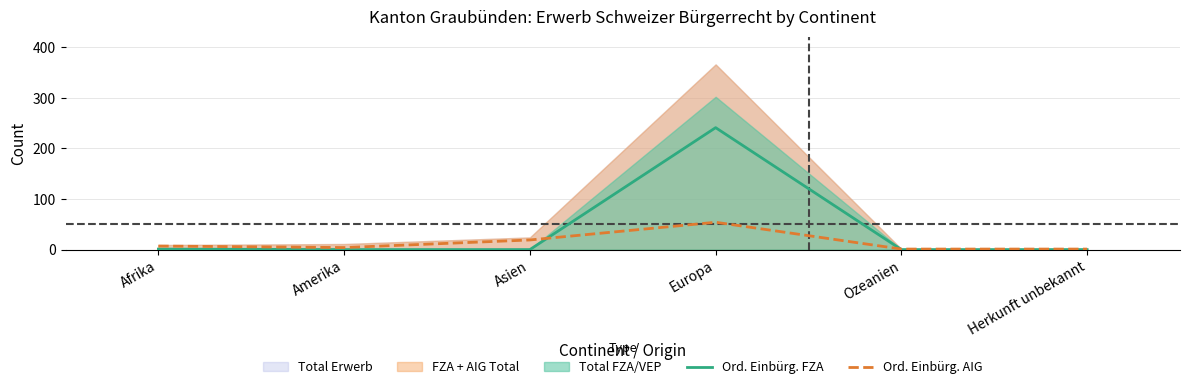

What is the sum of the Ord. Einbürg. AIG values at Europa and Afrika?

61